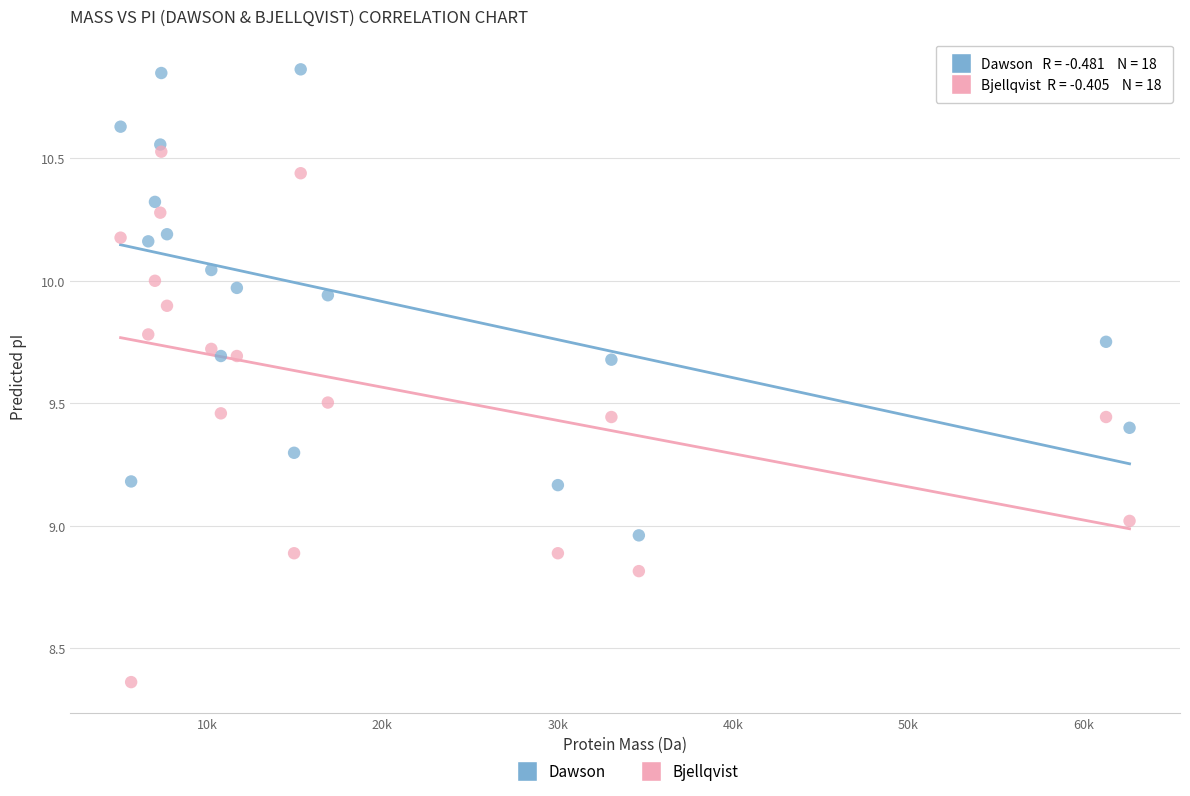

Across all data points, what is the range of X values (max minus min)?

57547.2